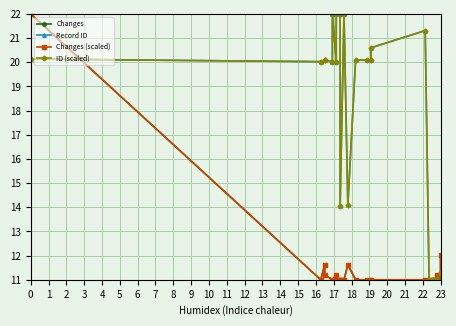

At 11, list the series in order from largest to smallest.

Record ID, ID (scaled), Changes (scaled), Changes